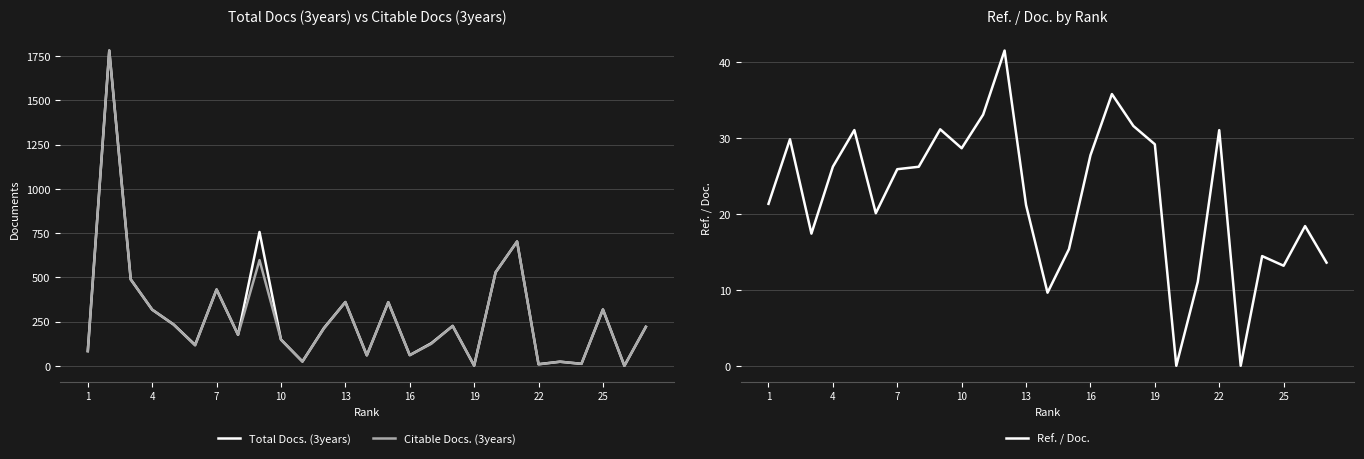

The value of Citable Docs. (3years) at 13 is 530. True or false?

False